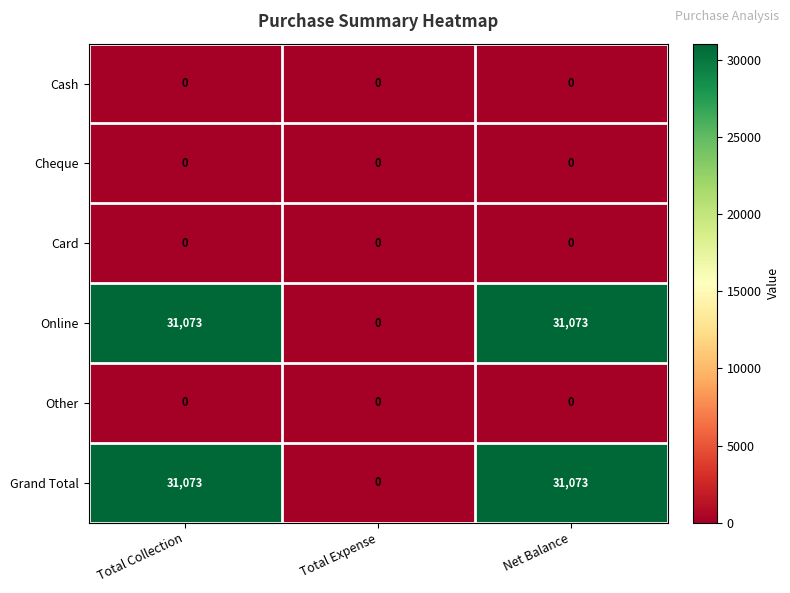

What is the maximum value shown in the chart?

31073